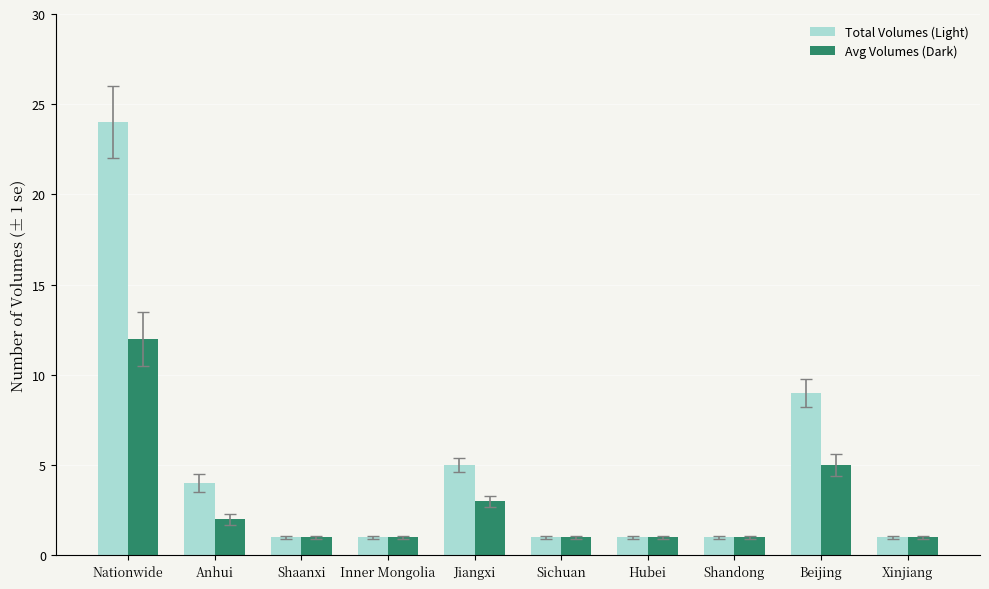

Is it true that Avg Volumes (Dark) equals 0 at Xinjiang?

False